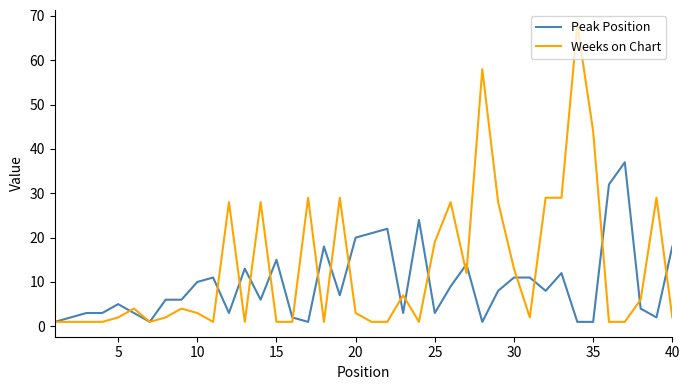

List the series in order of their overall mean, lowest first.

Peak Position, Weeks on Chart